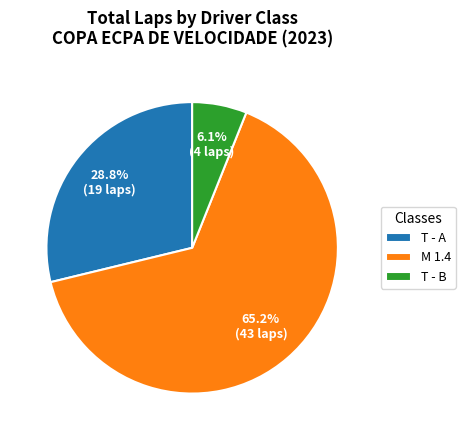

Which slice is the smallest?

T - B